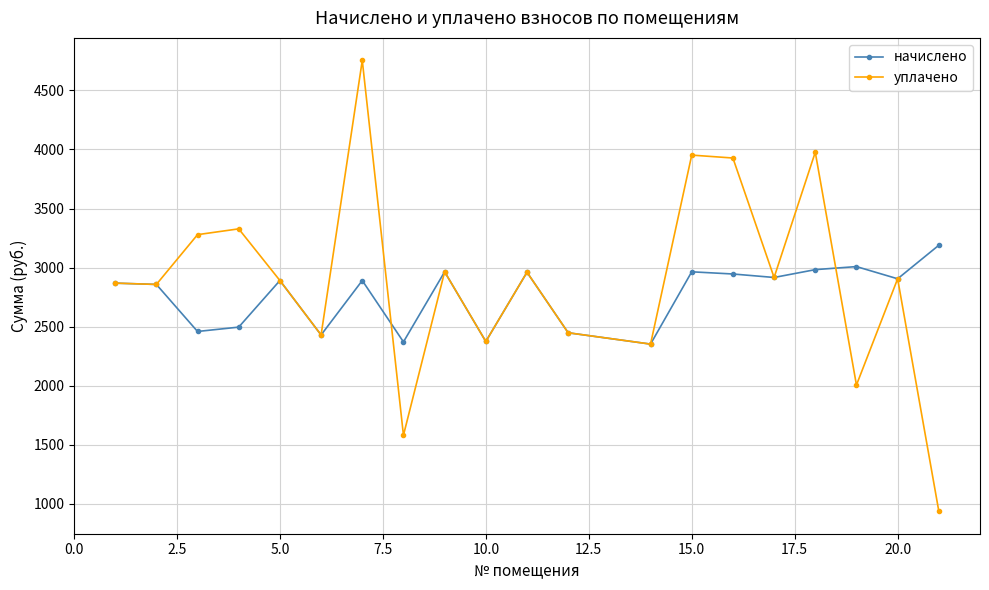

What is the smallest value displayed?

937.6